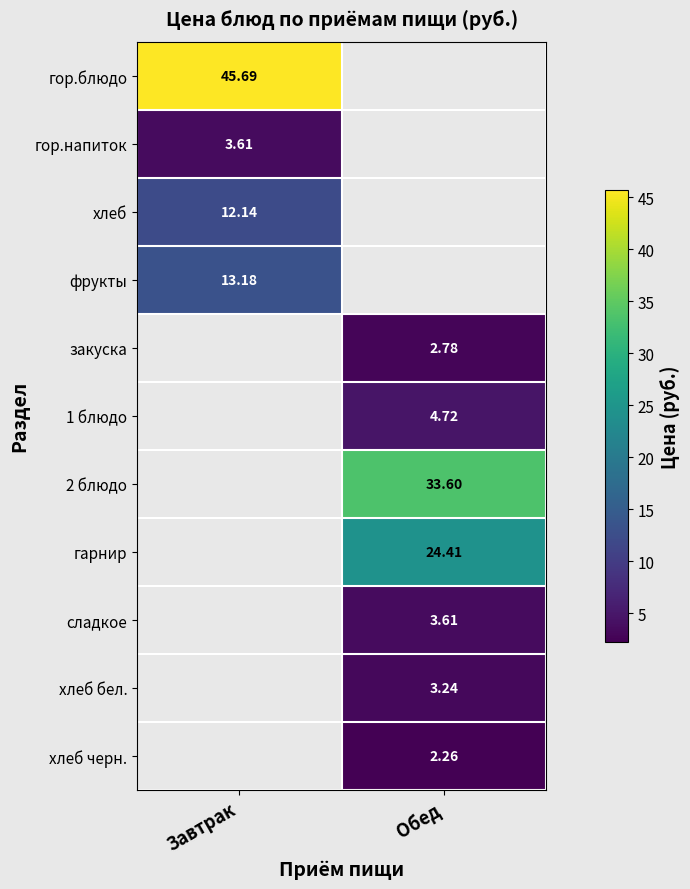

Between Завтрак and Обед, which is larger?

Обед